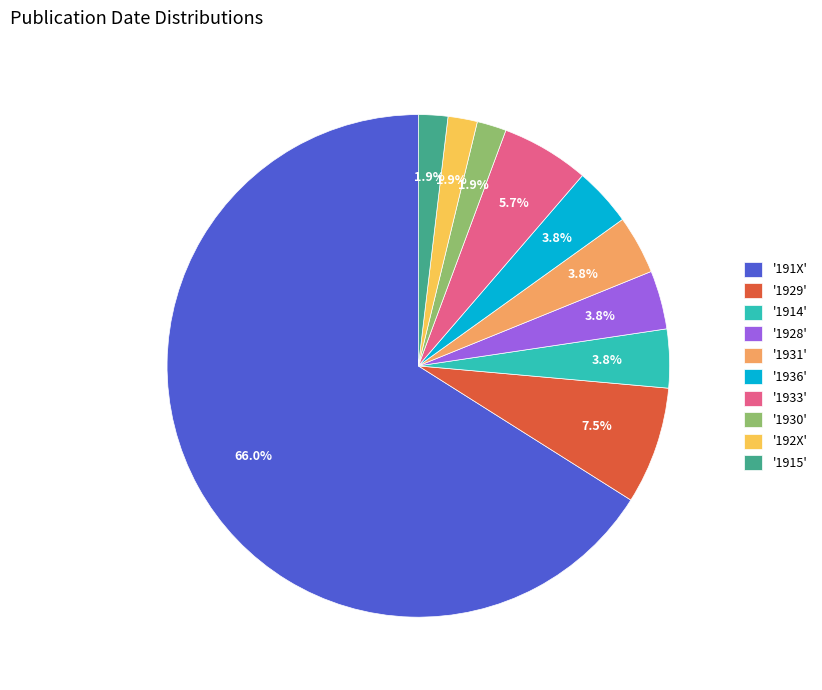

To the nearest percent, what is the difference between the largest and smallest slice percentages?

64%